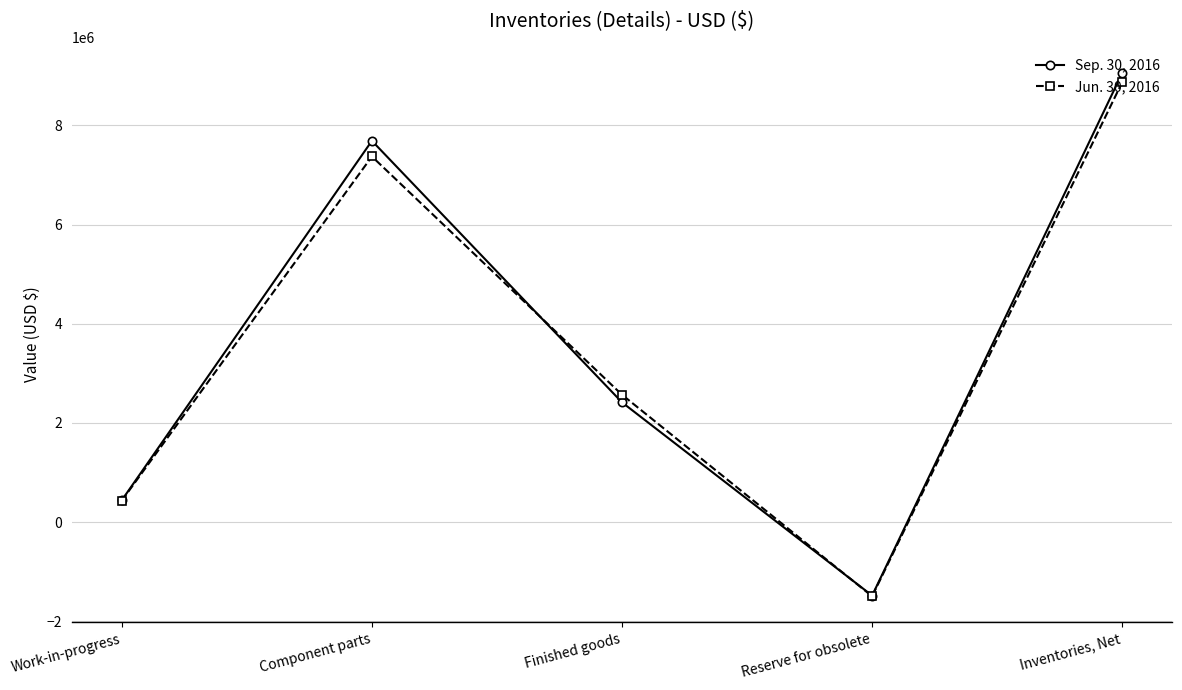

List the series in order of their peak value, highest first.

Sep. 30, 2016, Jun. 30, 2016